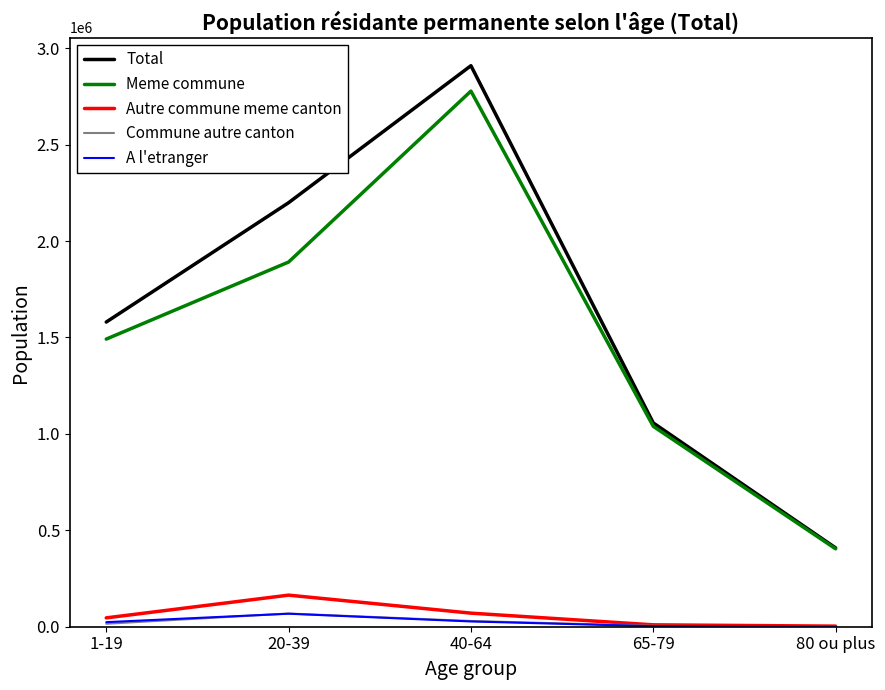

Between 1-19 and 65-79, which series saw the biggest shift?

Total